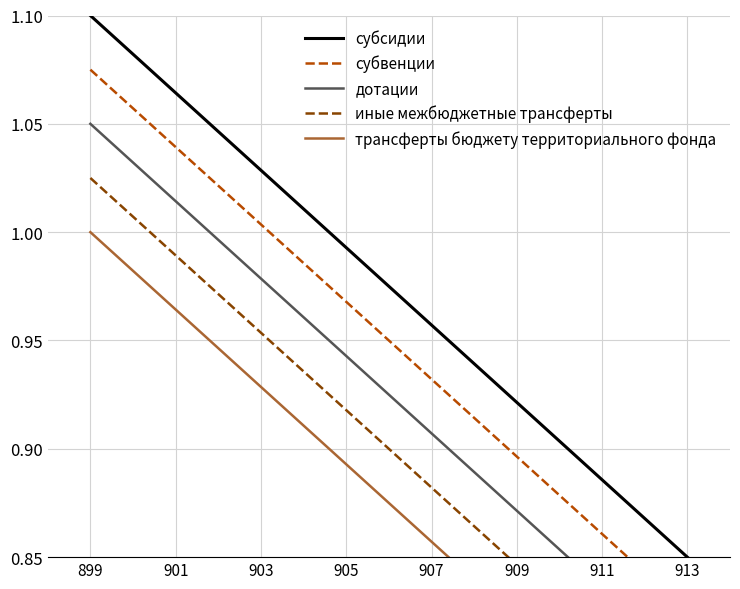

True or false: дотации has more than 1 points higher than both neighbors.

False